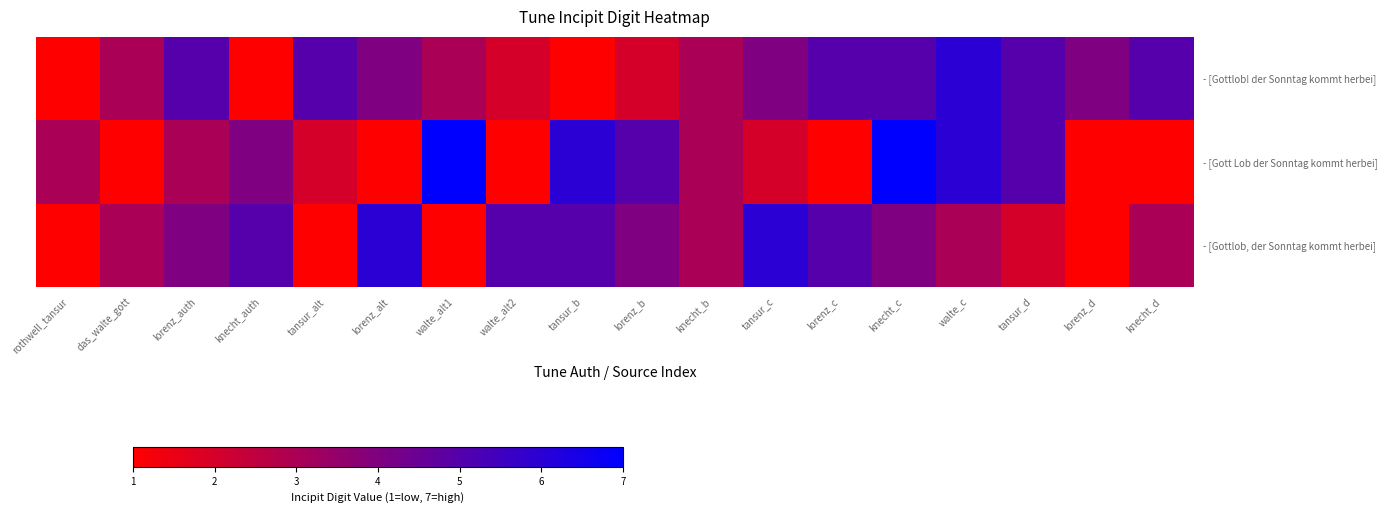

At which category is the sum across all series the highest?

knecht_c